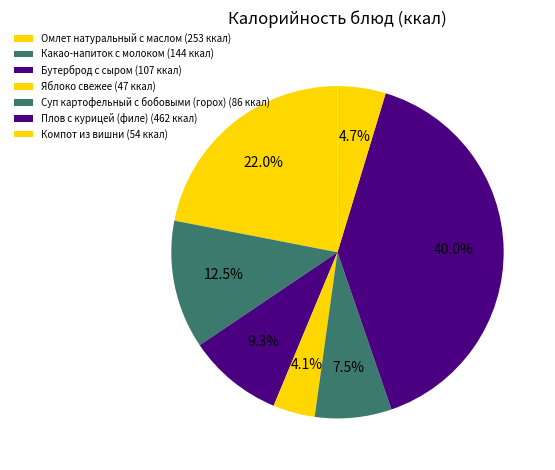

The Бутерброд с сыром slice represents 9% of the pie. True or false?

True